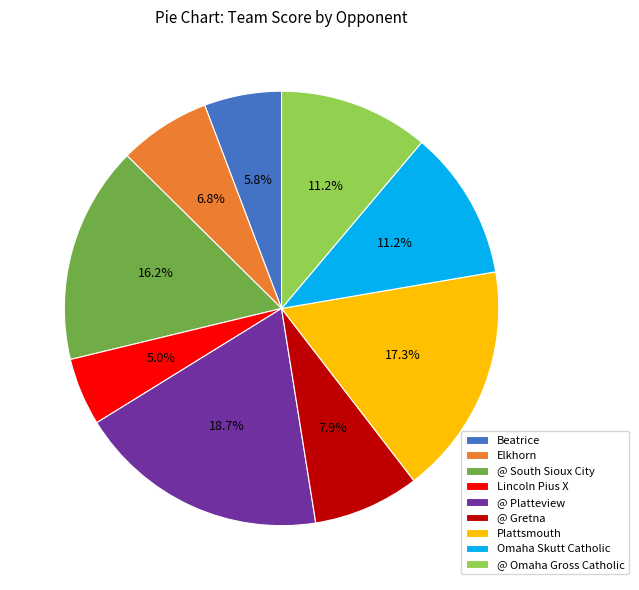

Which category has the smallest portion of the pie?

Lincoln Pius X